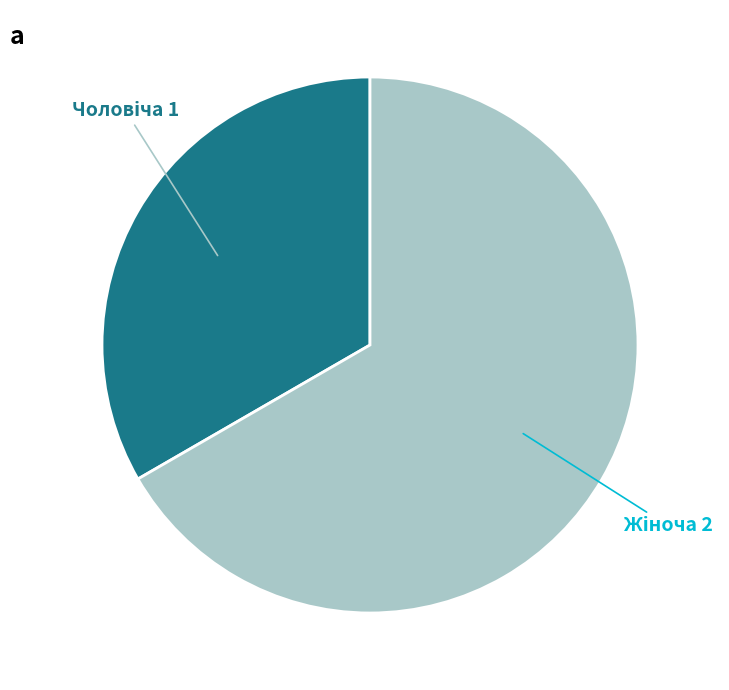

Does any single category account for the majority?

Yes